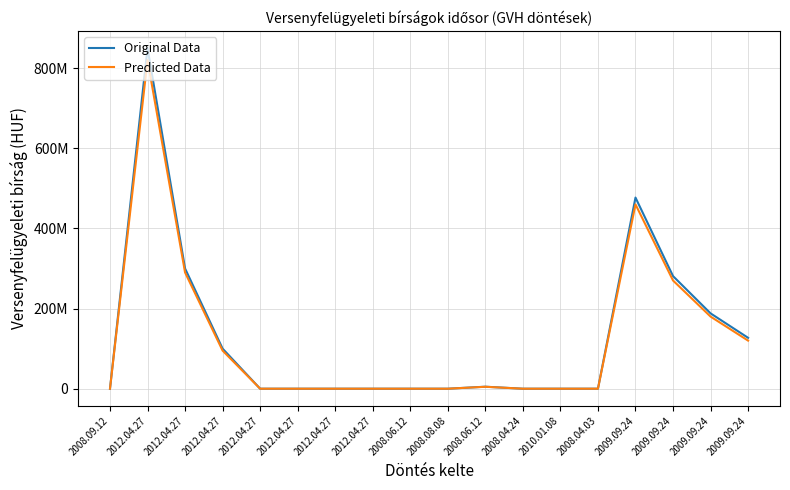

How many interior local peaks does the Original Data series have?

3